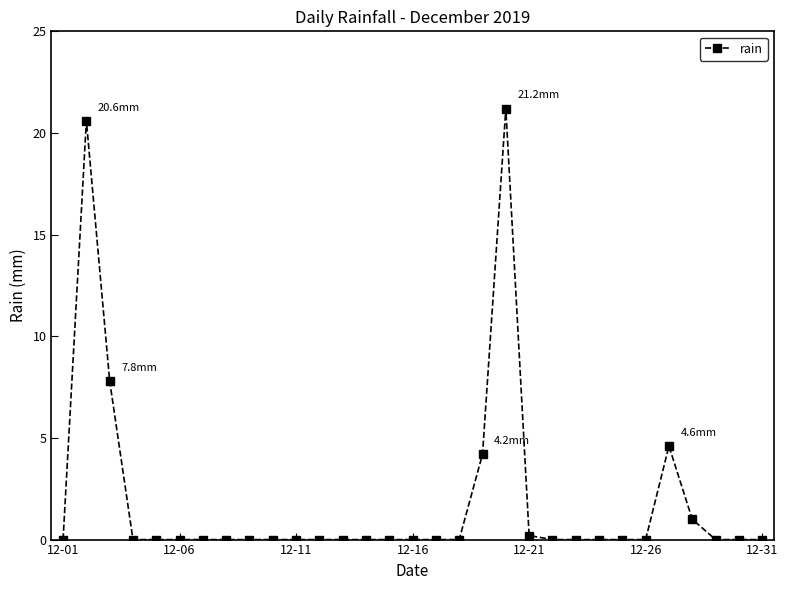

What is the greatest value displayed?

21.2